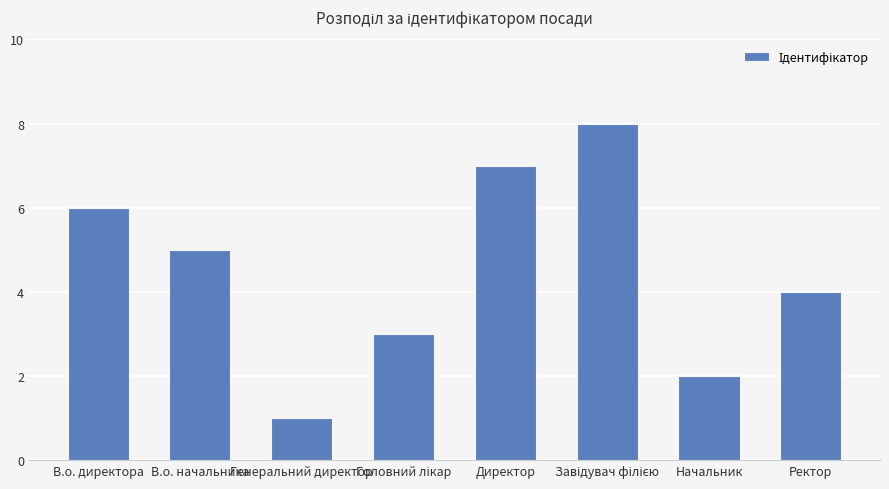

Which label corresponds to the smallest value in the chart?

Генеральний директор